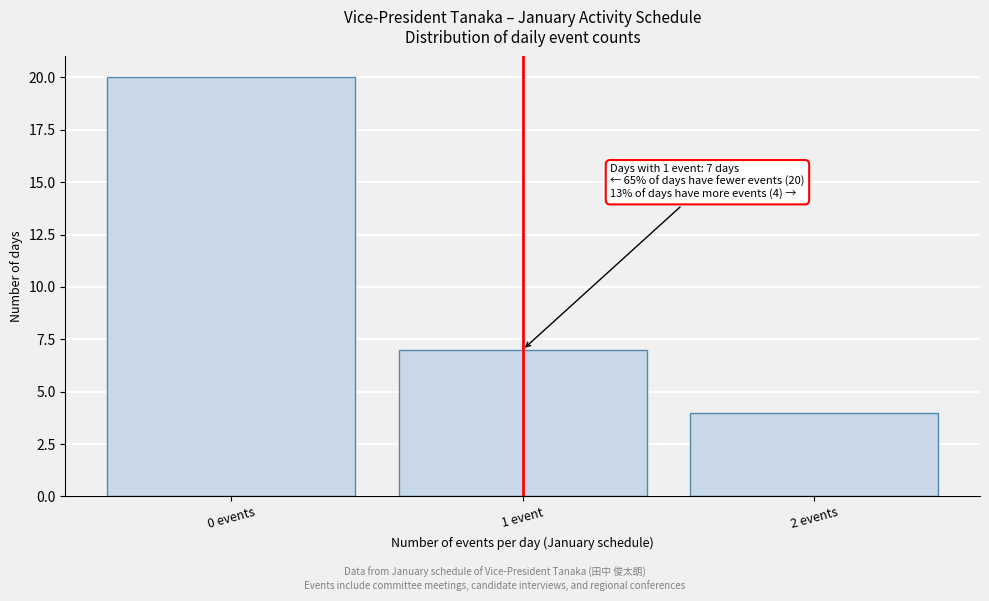

Reading right to left, what are all the values shown in this chart?

2 events=4	1 event=7	0 events=20